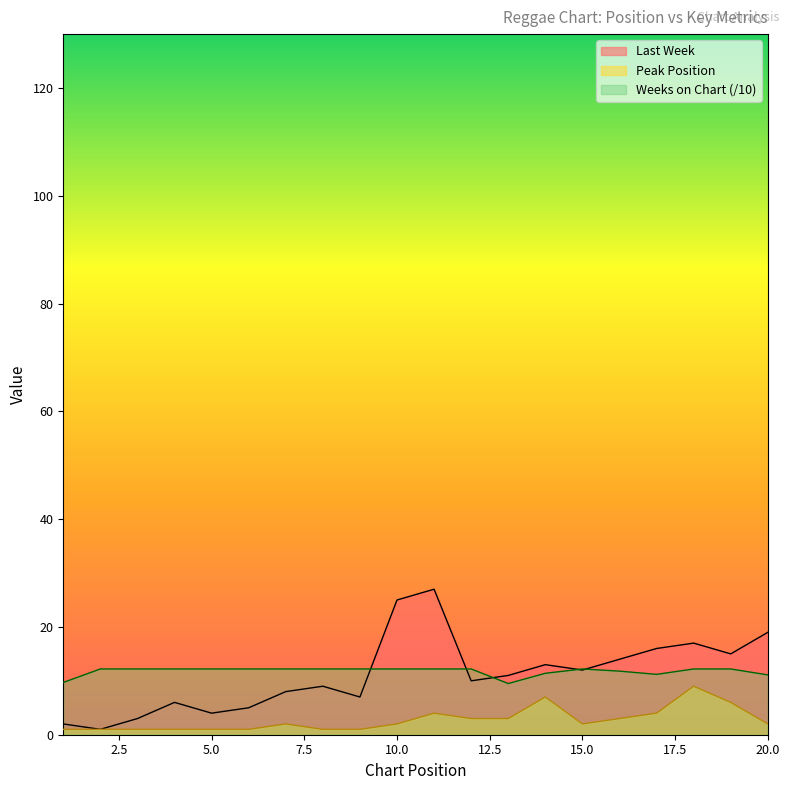

Which has a higher value, 10 or 13?

10